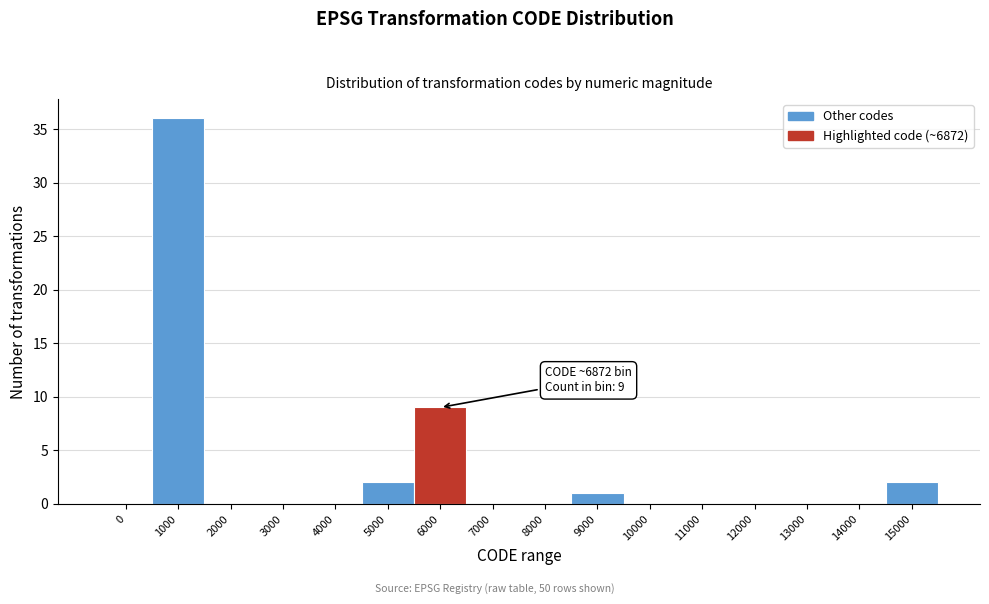

Reading left to right, list all the values displayed in this chart.

0=0	1000=36	2000=0	3000=0	4000=0	5000=2	6000=9	7000=0	8000=0	9000=1	10000=0	11000=0	12000=0	13000=0	14000=0	15000=2